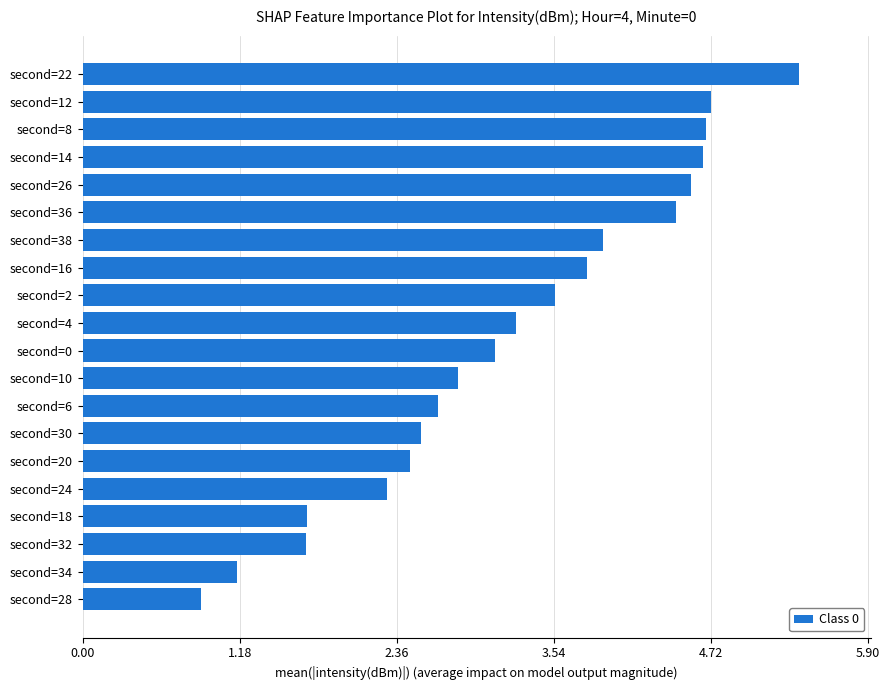

What is the maximum value shown in the chart?

5.4